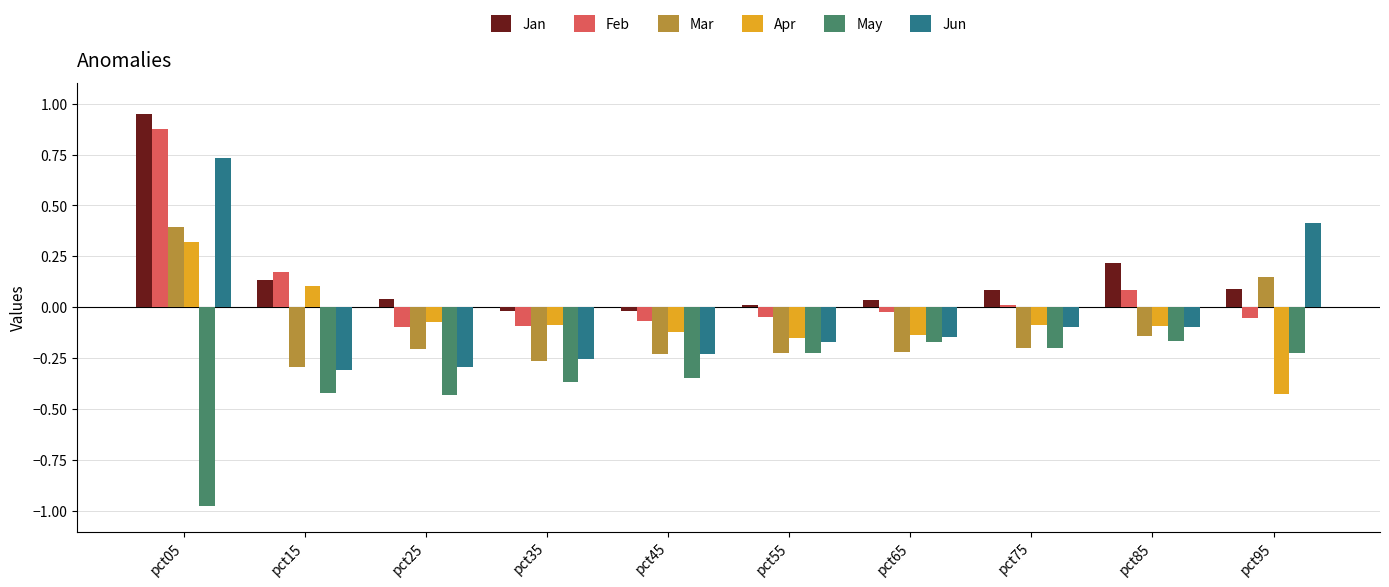

What is the difference between the maximum and minimum values in the Jun series?

1.0